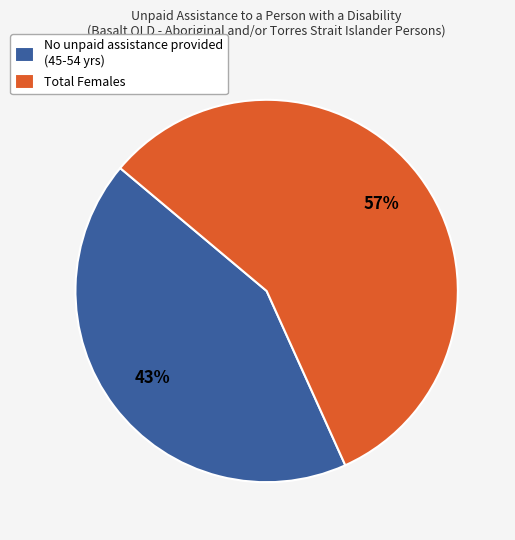

What is the smallest slice in the pie chart?

No unpaid assistance provided (45-54 yrs)